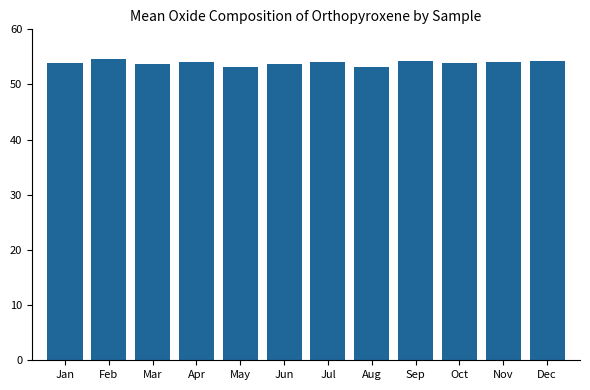

What is the maximum value shown in the chart?

54.6